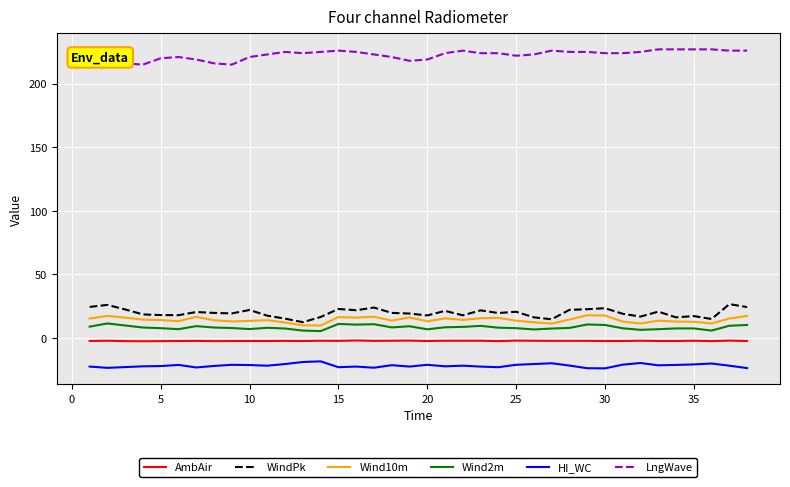

What is the minimum value shown in the chart?

-23.8